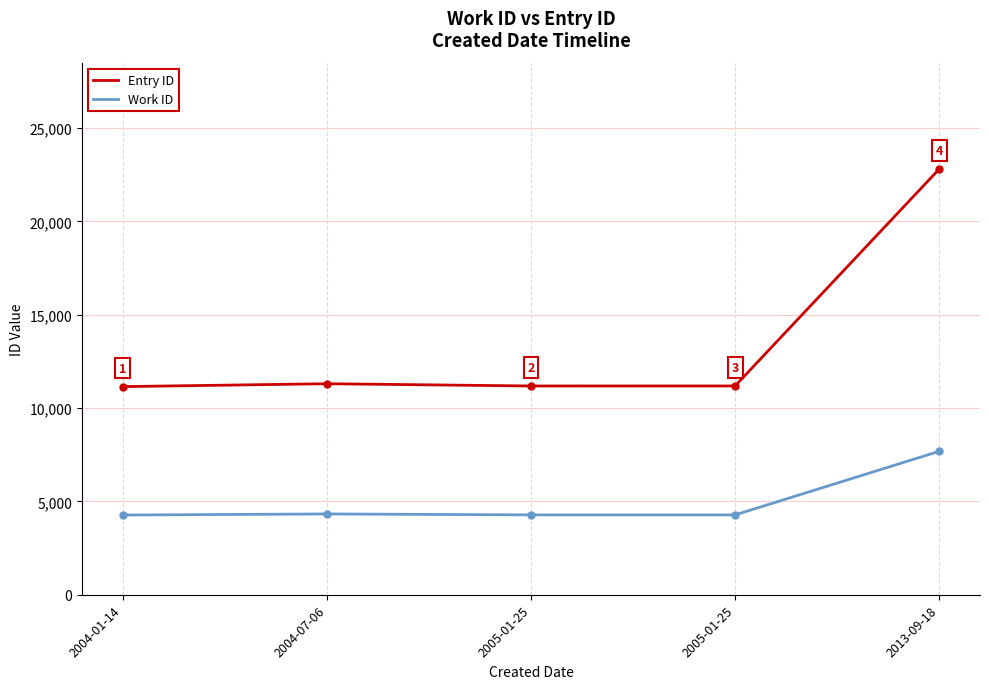

Does the chart have visible grid lines?

Yes